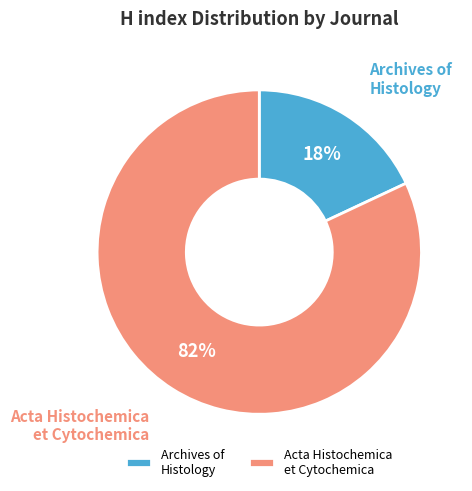

Combined, do Acta Histochemica et Cytochemica and Archives of Histology account for over 50%?

Yes